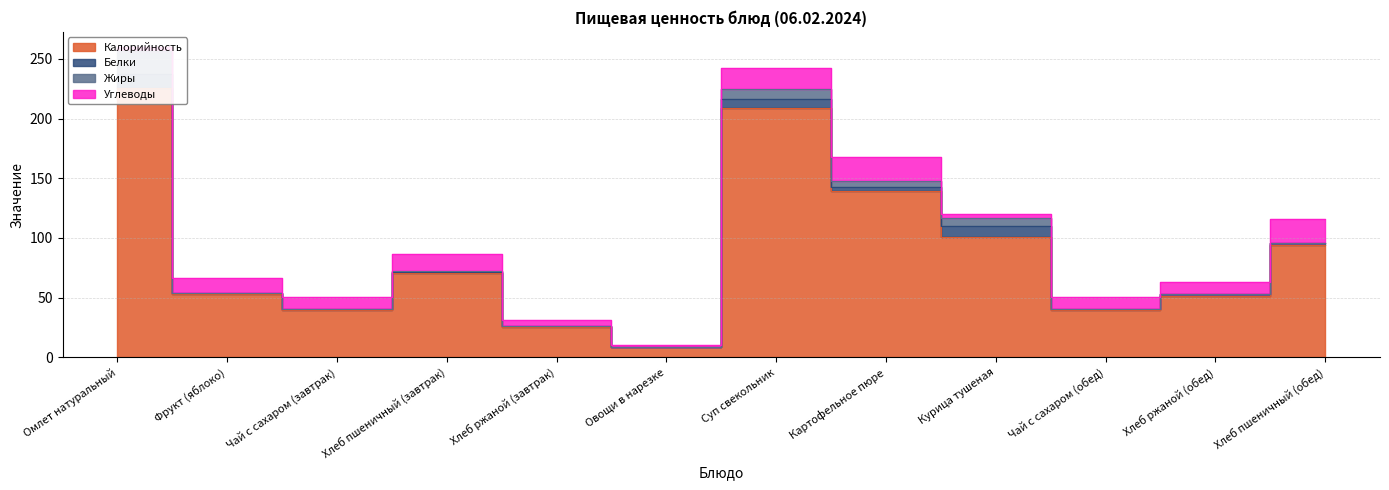

What is the value of the Углеводы point at the 4th from the left?

14.8